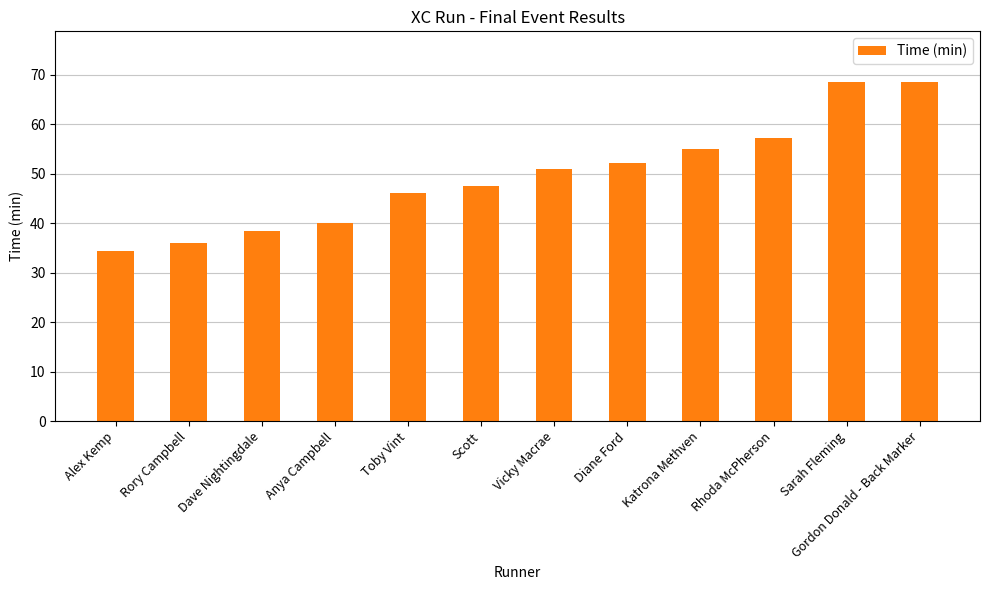

The chart shows a value of 45.8 at Alex Kemp. True or false?

False